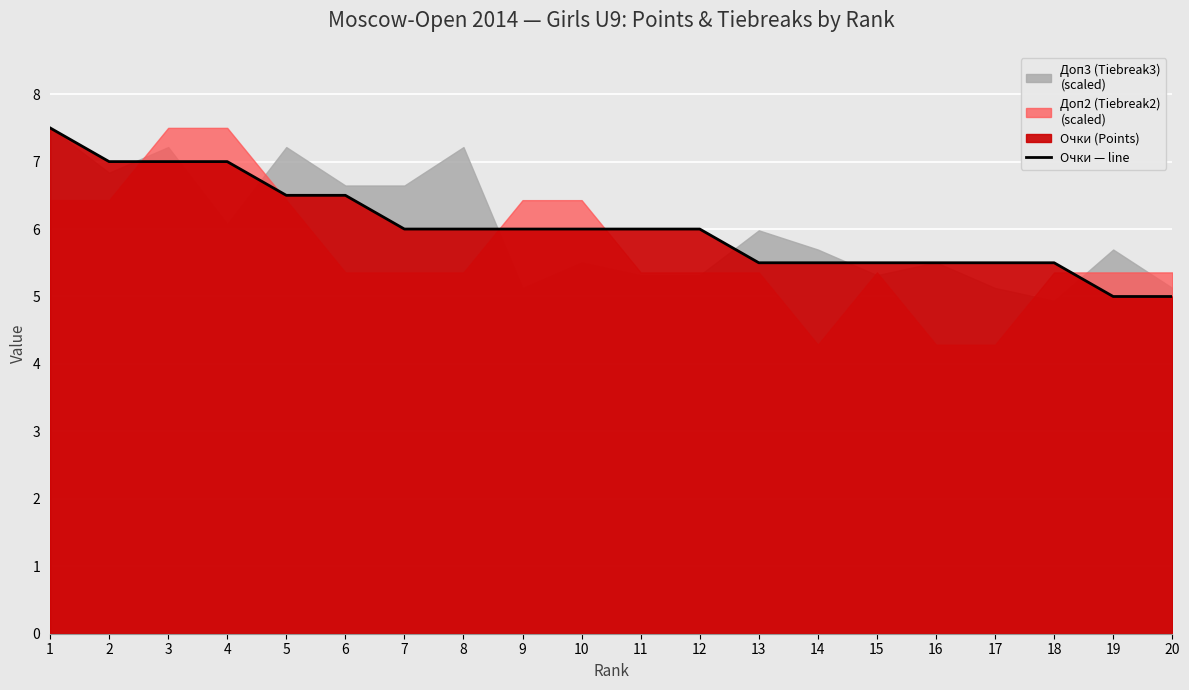

The chart shows a value of 6.0 at 7. True or false?

True